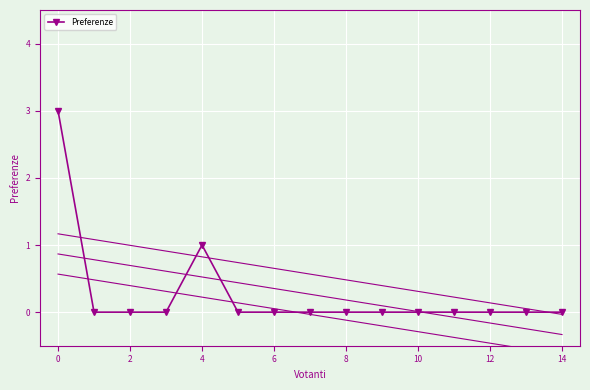

How many points are higher than both their immediate neighbors (excluding endpoints)?

1